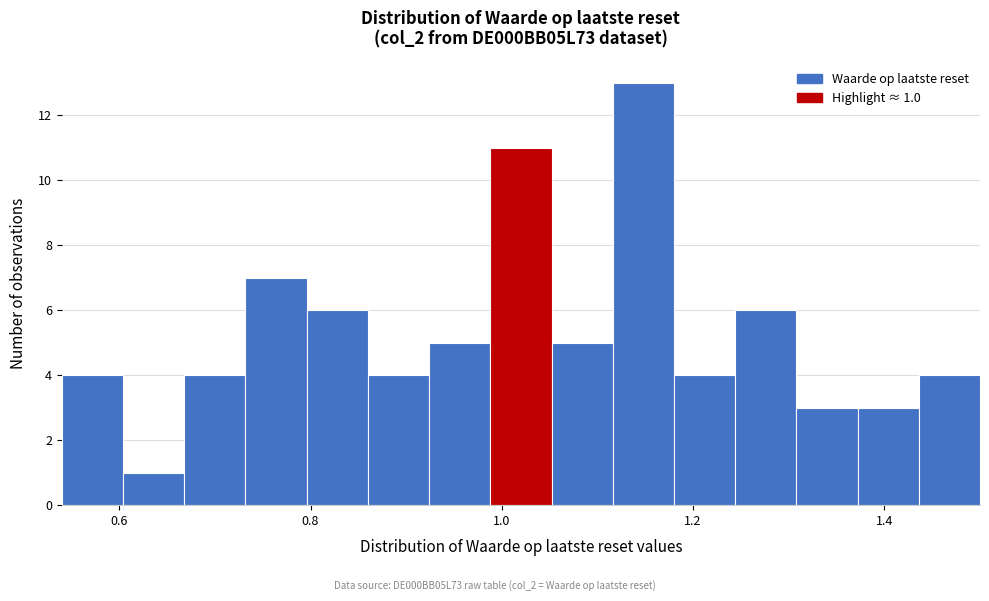

Around what value on the x-axis is the tallest bar? Give the approximate position of its centre, as read against the axis.

1.14